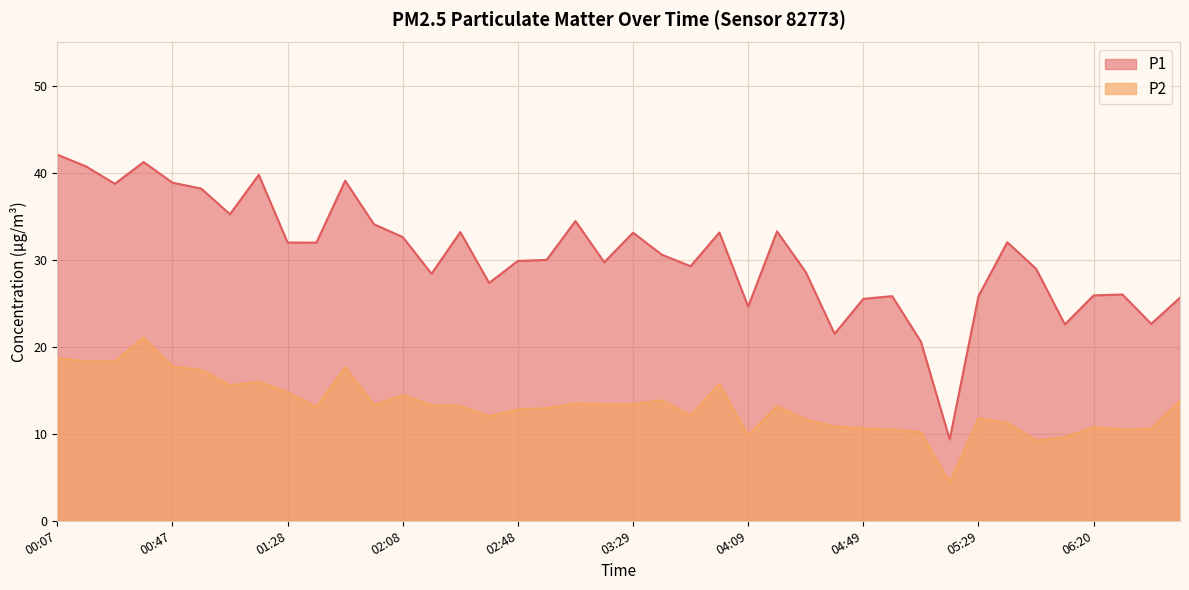

How many lines are shown in the chart?

2